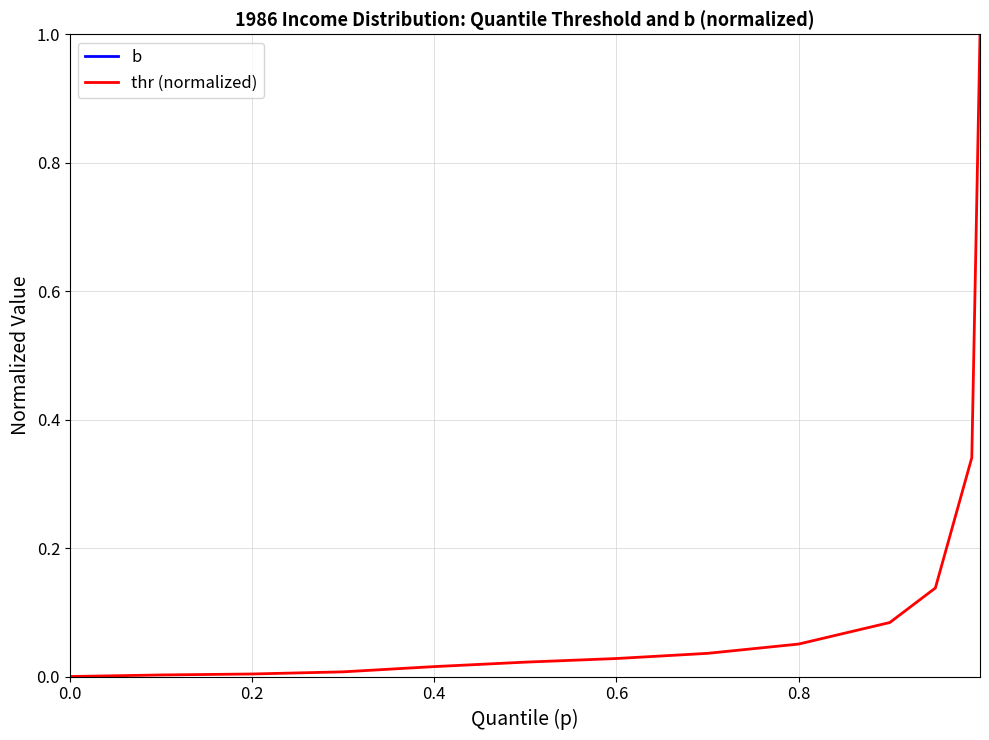

The thr (normalized) series shows 0.0 at 0.2. True or false?

True